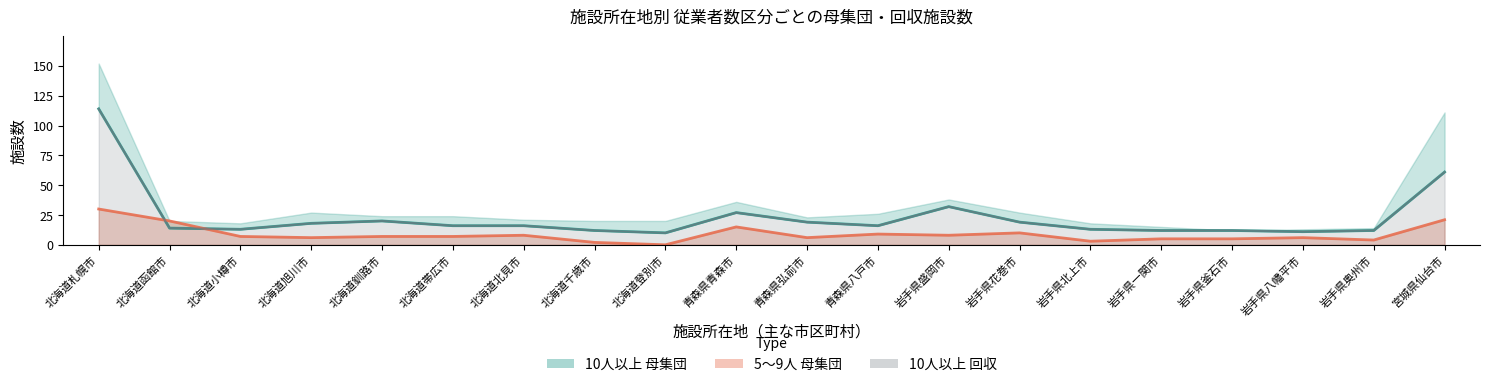

What is the sum of all 5～9人 母集団 values?

179